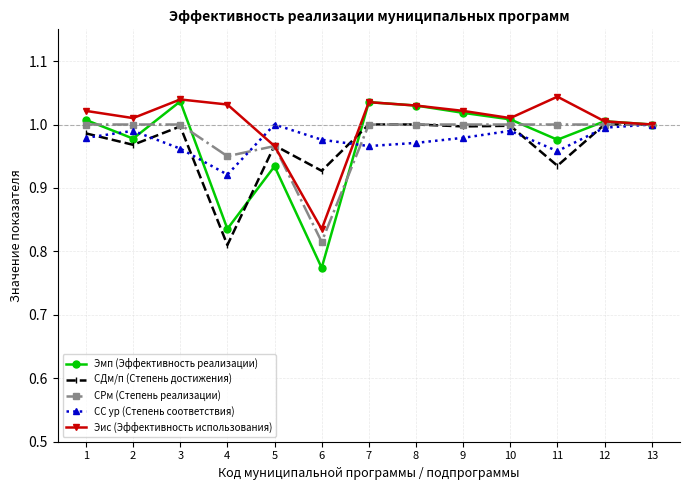

The value of СДм/п (Степень достижения) at 7 is 1.5. True or false?

False